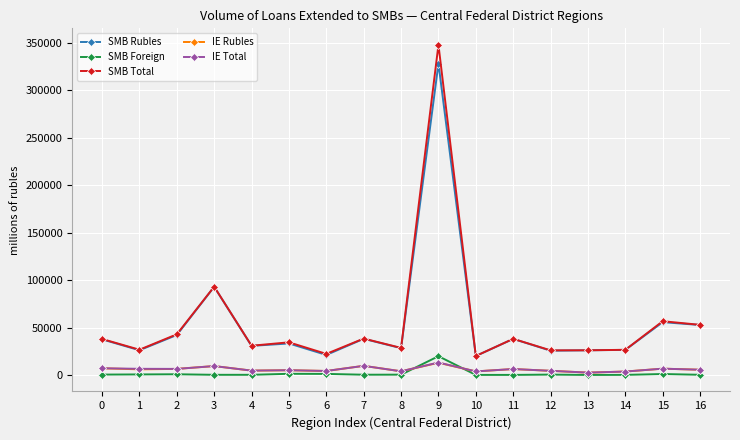

True or false: SMB Total and SMB Foreign cross at least once.

False